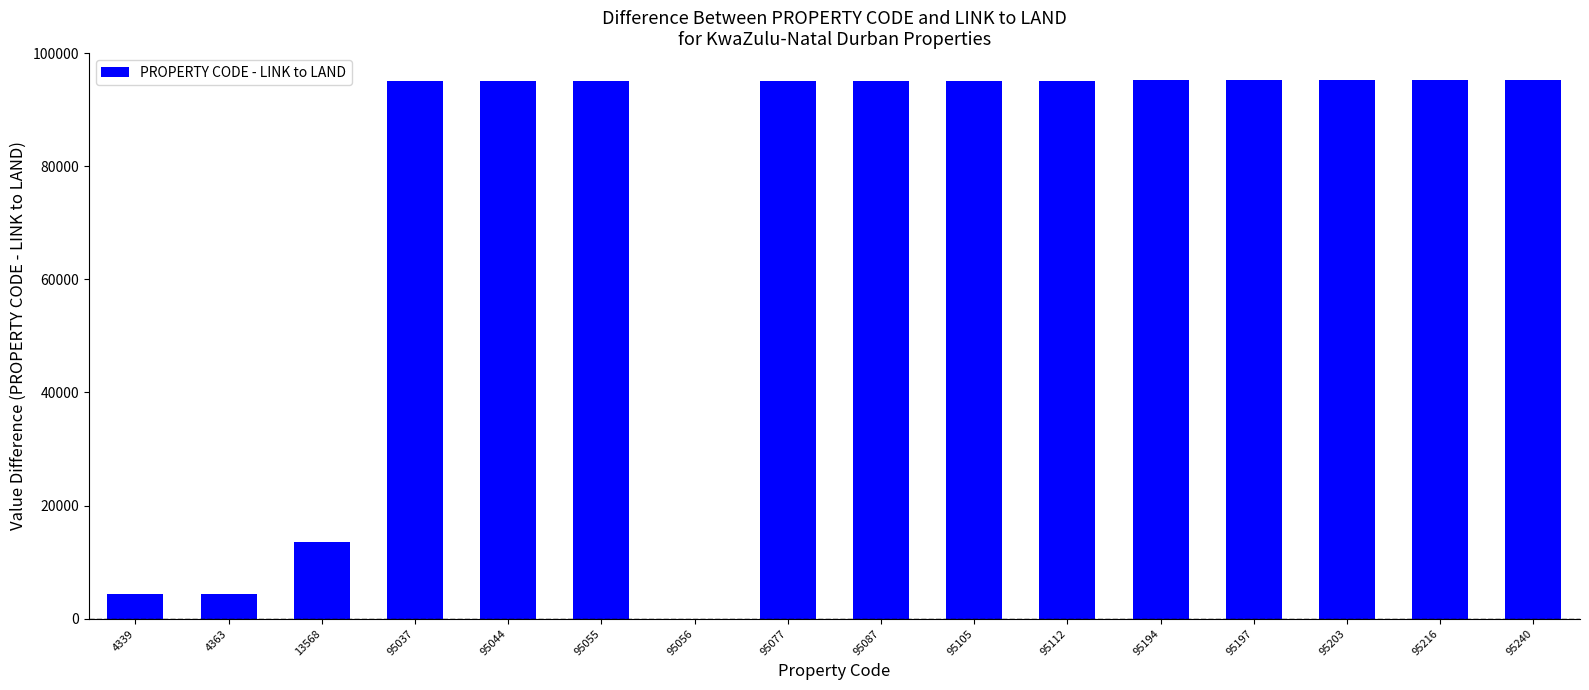

How many positive values are there?

15